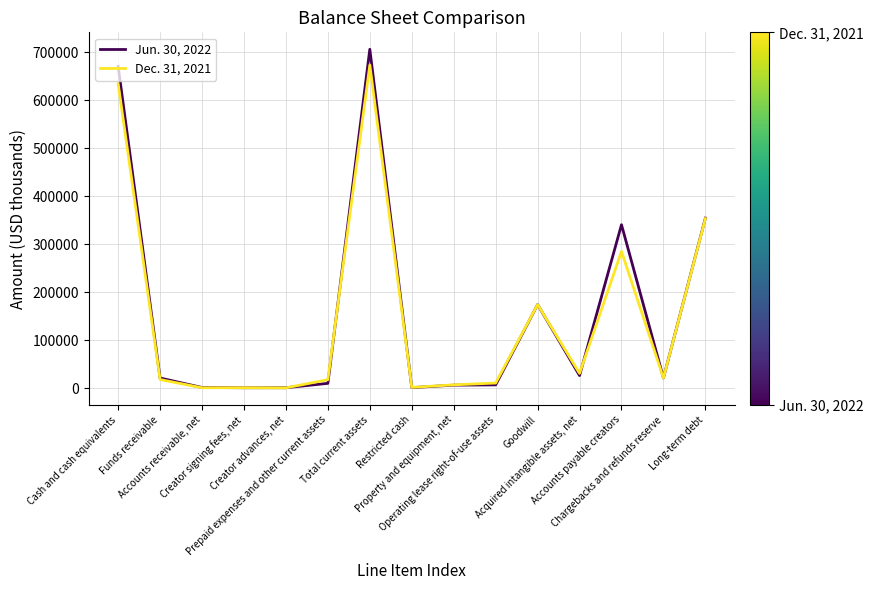

Rank the series by their maximum value, from highest to lowest.

Jun. 30, 2022, Dec. 31, 2021